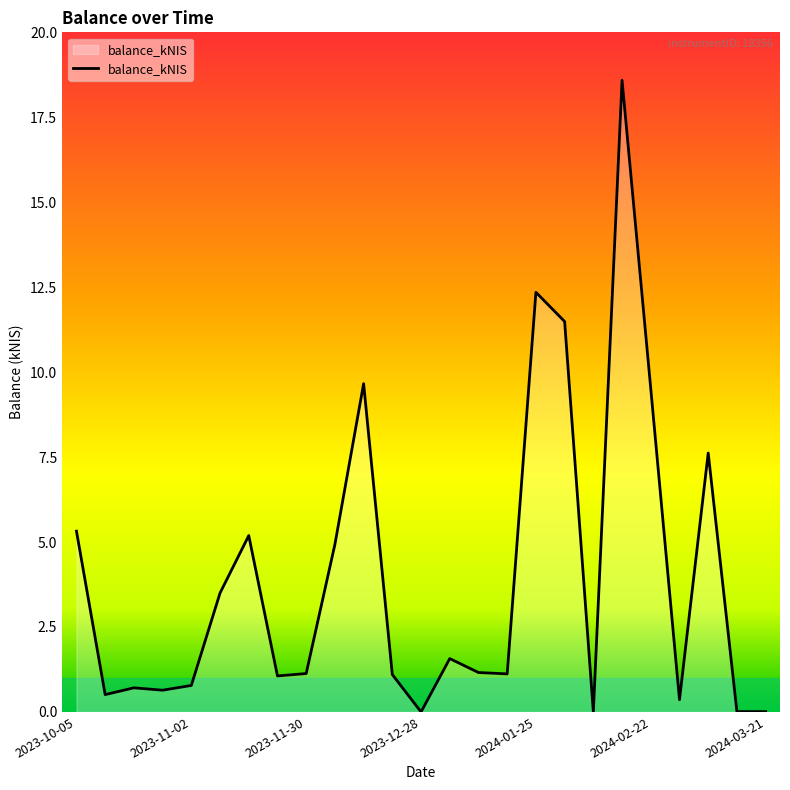

What is the difference between the maximum and minimum values?

18.6